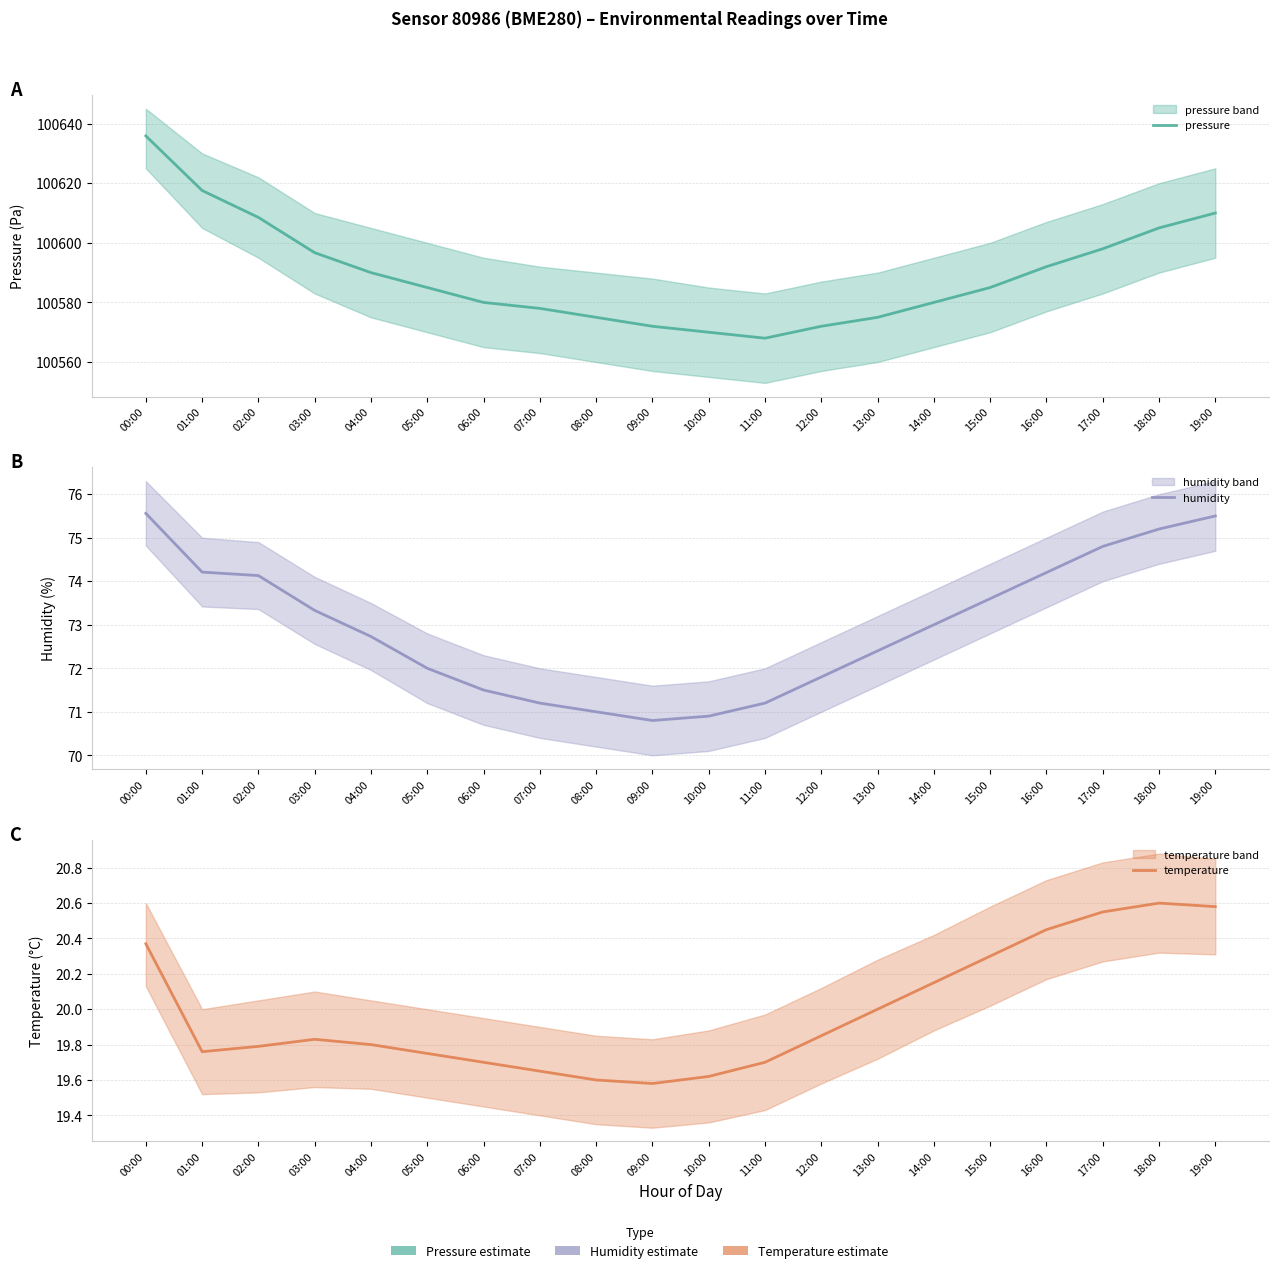

Where is humidity nearest to the value 73?

14:00